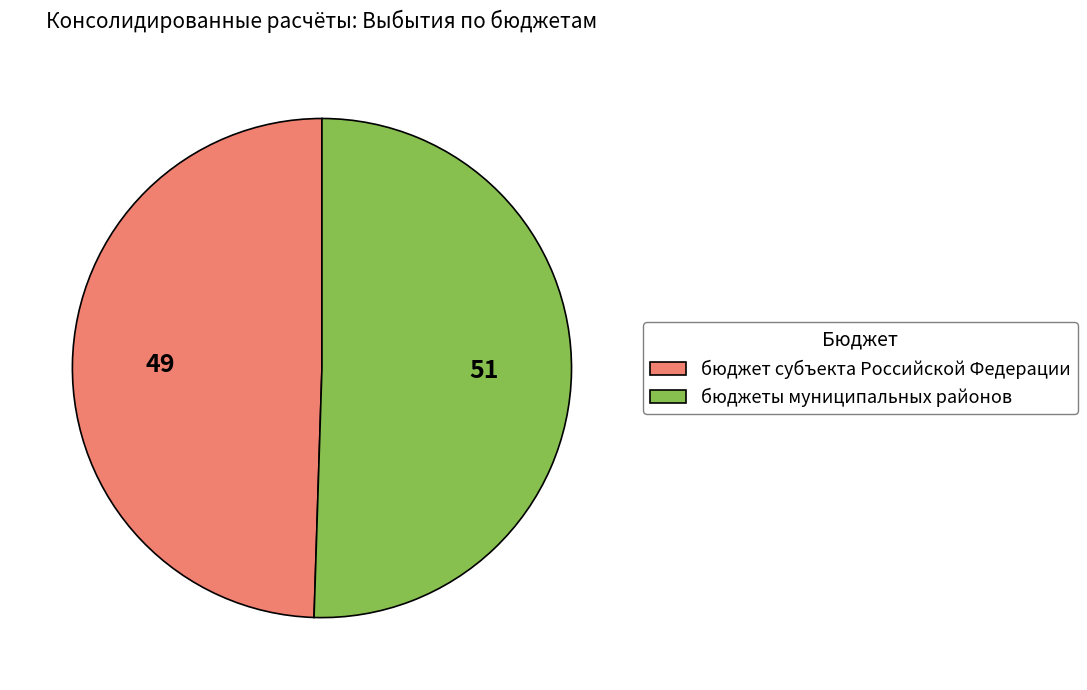

What is the largest slice in the pie chart?

бюджеты муниципальных районов